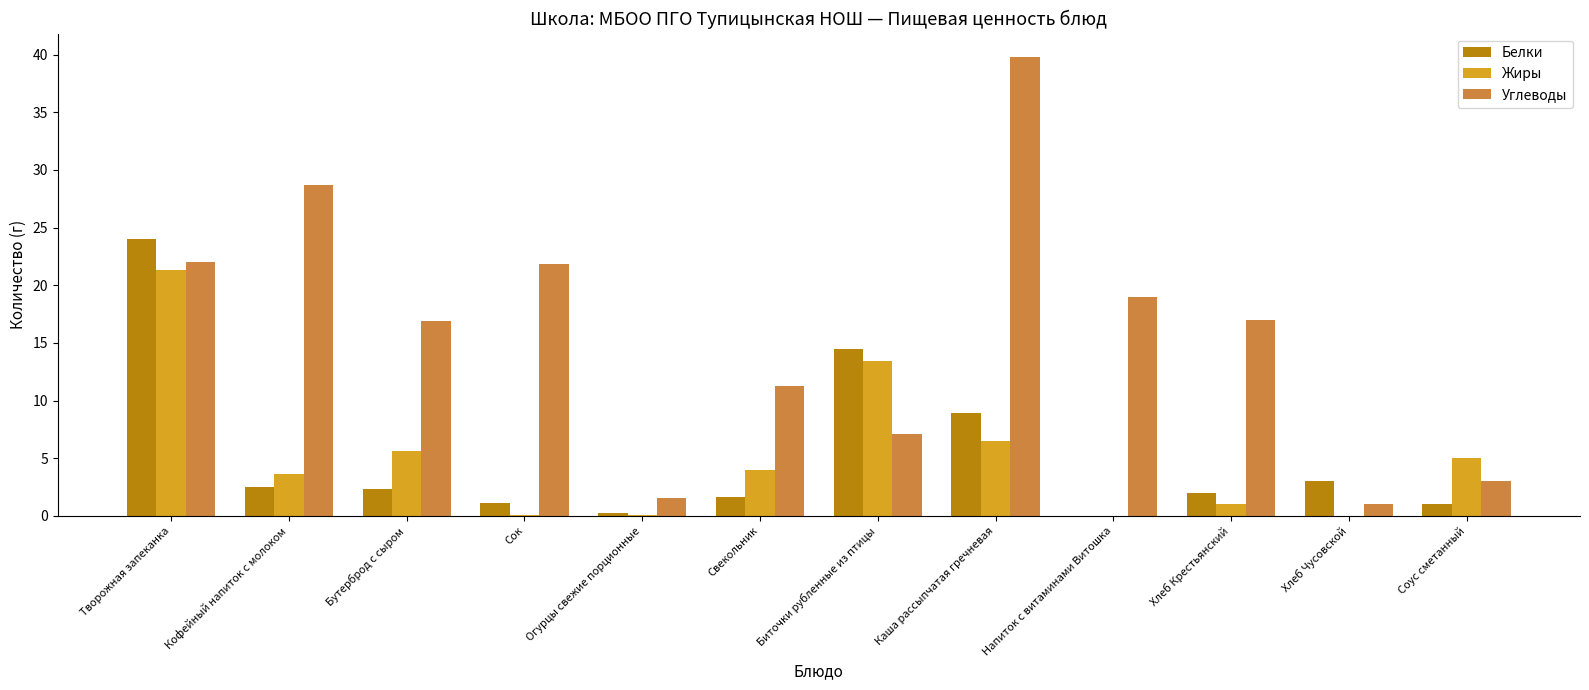

What are all the series names shown in the legend?

Белки, Жиры, Углеводы